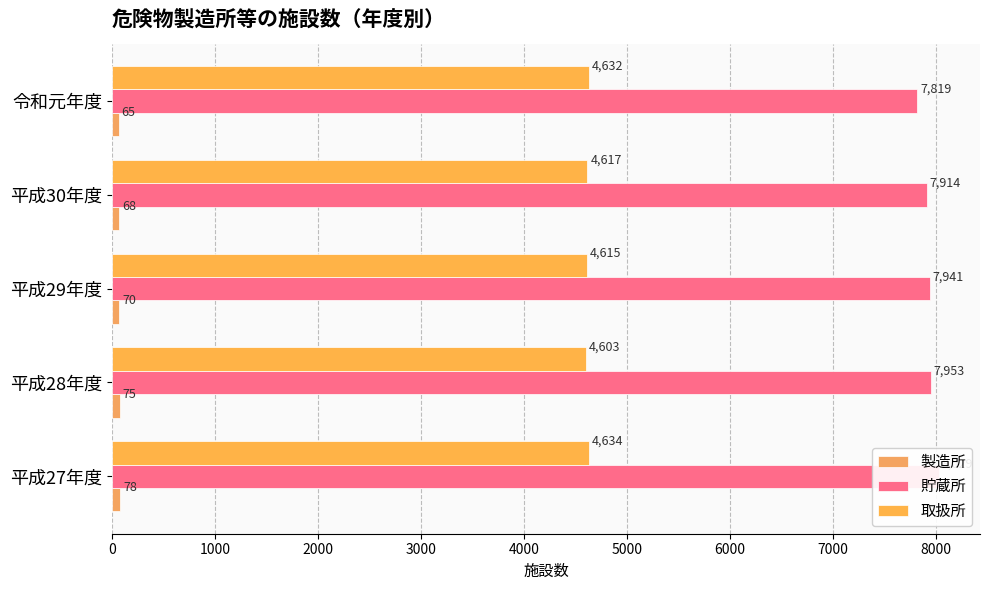

Rank the series at 平成30年度 from highest to lowest value.

貯蔵所, 取扱所, 製造所